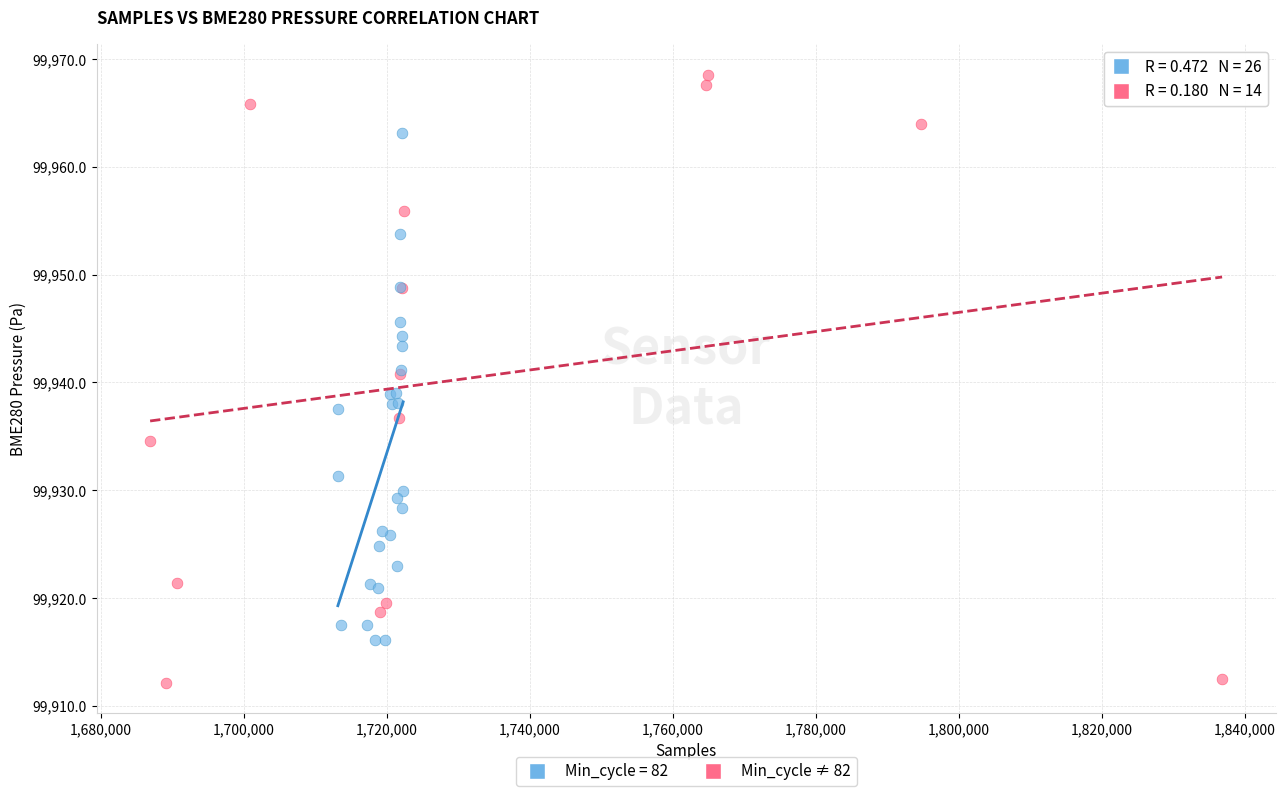

Which series contains the highest Y value?

Min_cycle ≠ 82